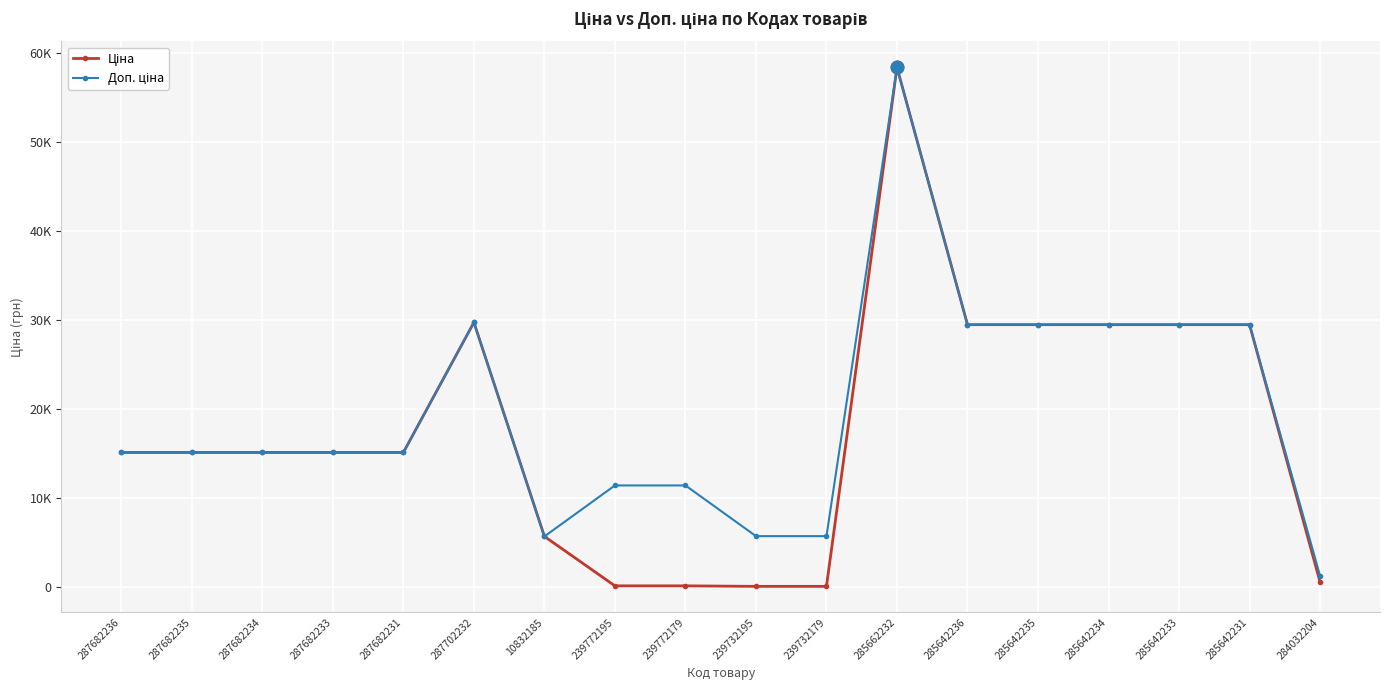

Does the chart have visible grid lines?

Yes